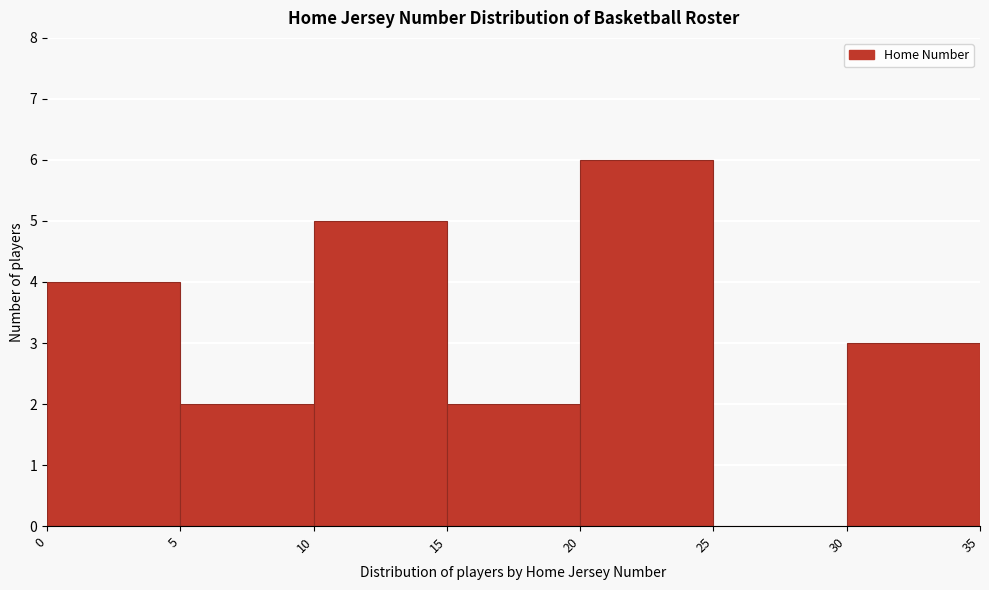

Reading left to right, transcribe this chart: for each bar, give the range it covers on the x-axis and its height. The values are not printed on the chart, so give them approximately, as read against the axis.

0 to 5: 4
5 to 10: 2
10 to 15: 5
15 to 20: 2
20 to 25: 6
25 to 30: 0
30 to 35: 3